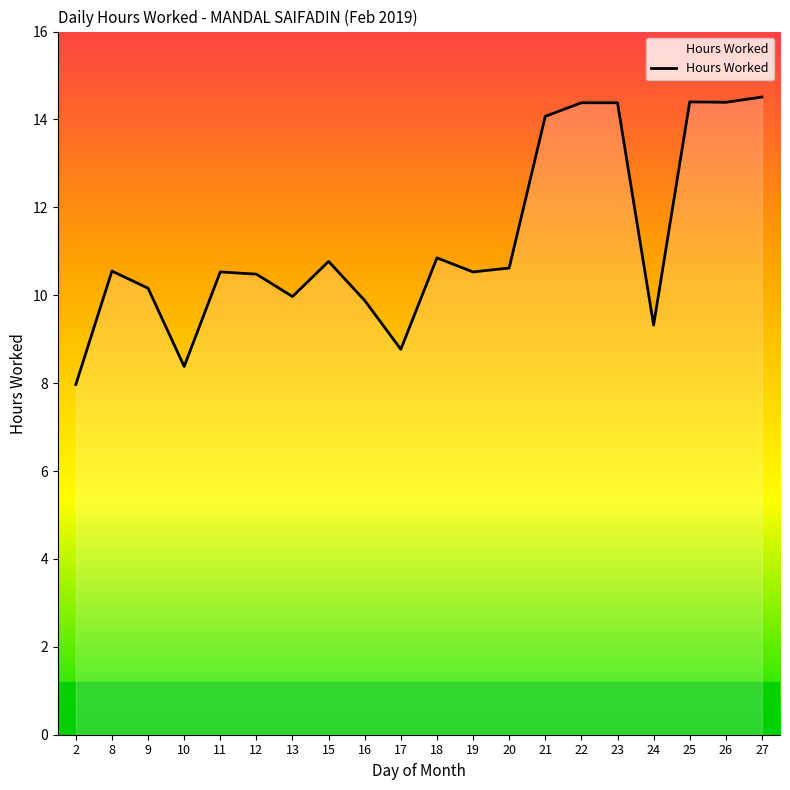

The value at 15 is 18.0. True or false?

False